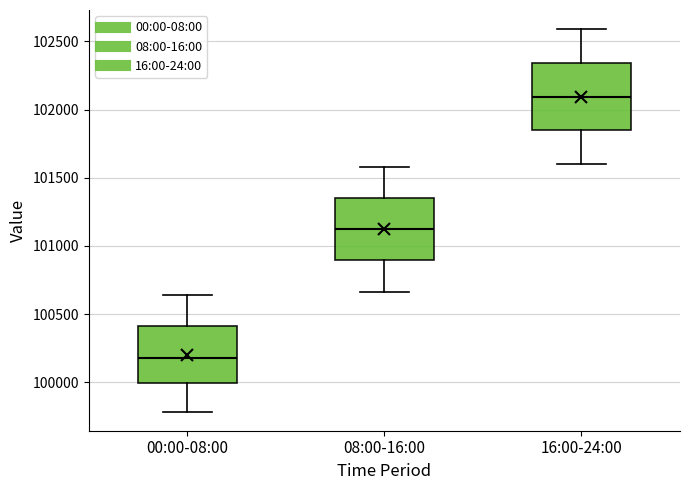

Reading left to right, read every box against the y-axis: the position of its median line, the range the box covers, and the ends of its whiskers. The values are not printed on the chart, so give them approximately, as read against the axis.

00:00-08:00: median 100200, box 100000 to 100400, whiskers 99800 to 100650
08:00-16:00: median 101100, box 100900 to 101350, whiskers 100650 to 101600
16:00-24:00: median 102100, box 101850 to 102350, whiskers 101600 to 102600